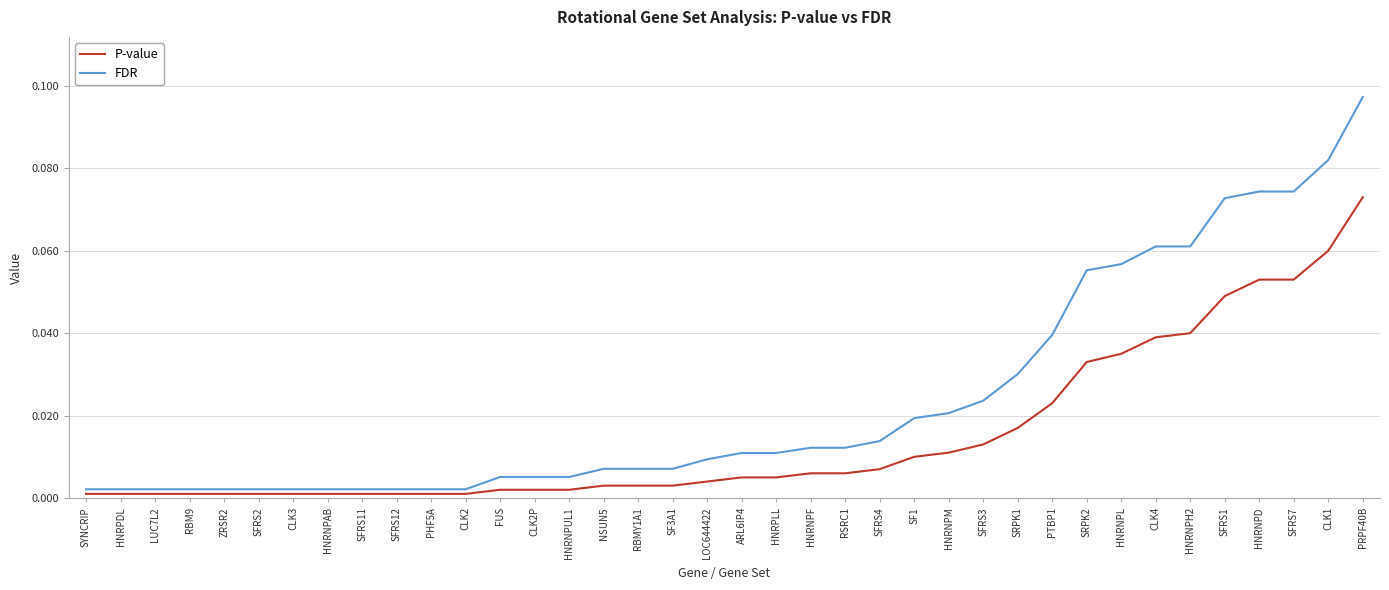

At how many categories does at least one series exceed 0?

38